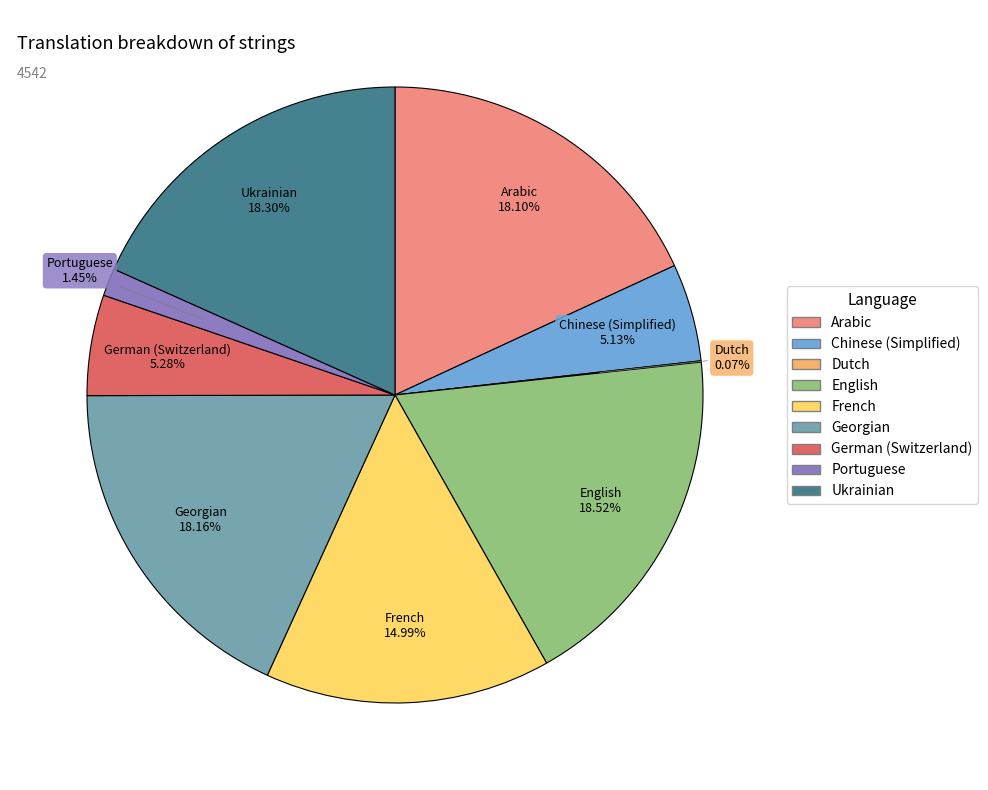

Between Georgian and French, which is larger?

Georgian